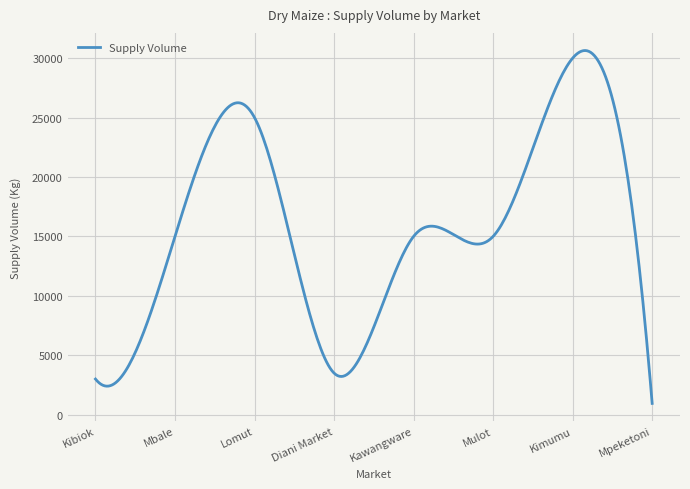

What is the greatest value displayed?

30641.0